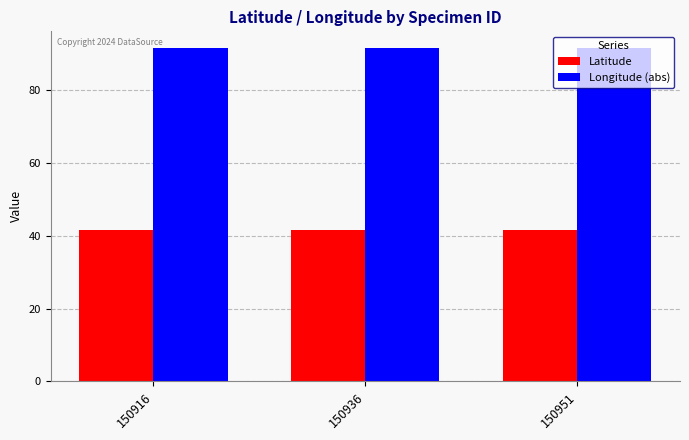

Is the value of Latitude at 150951 greater than the value of Longitude (abs) at 150951?

No